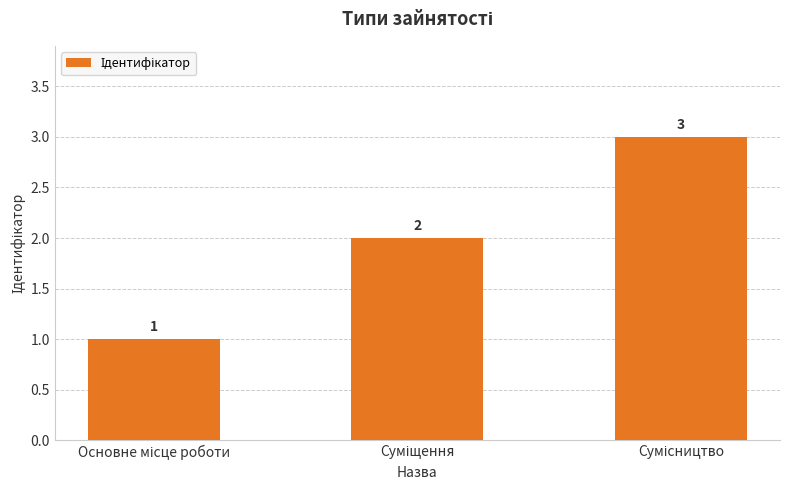

Count the values in the range 1 to 3.

3